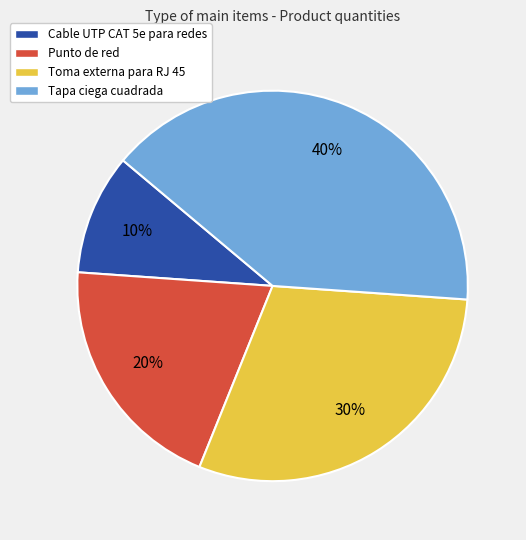

Which category has the smallest portion of the pie?

Cable UTP CAT 5e para redes